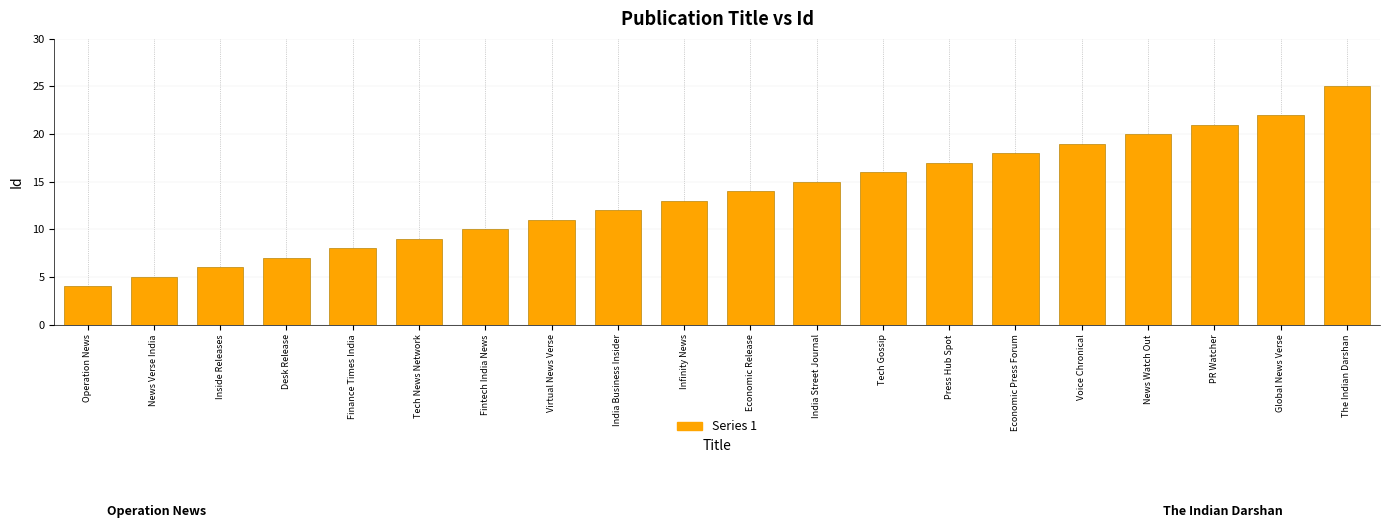

What is the label of the 8th bar from the right?

Tech Gossip